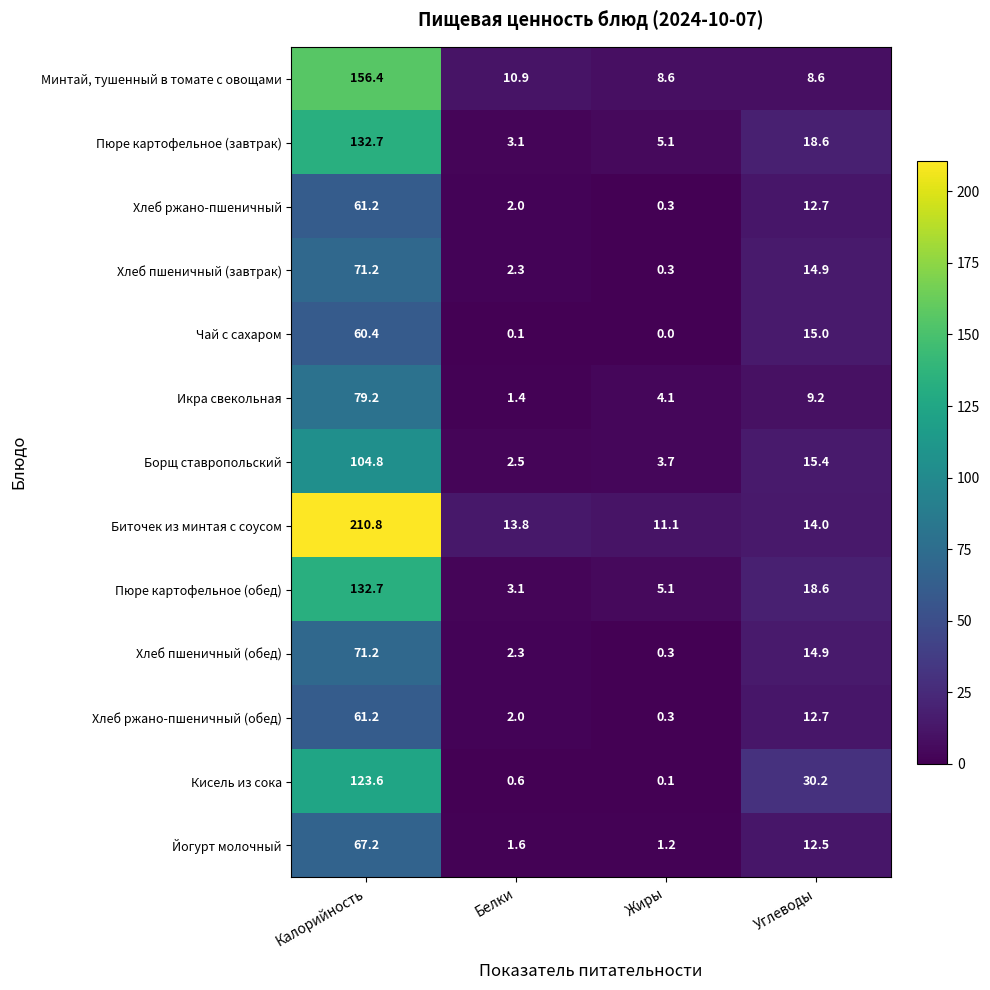

The Икра свекольная series shows 3.5 at Углеводы. True or false?

False